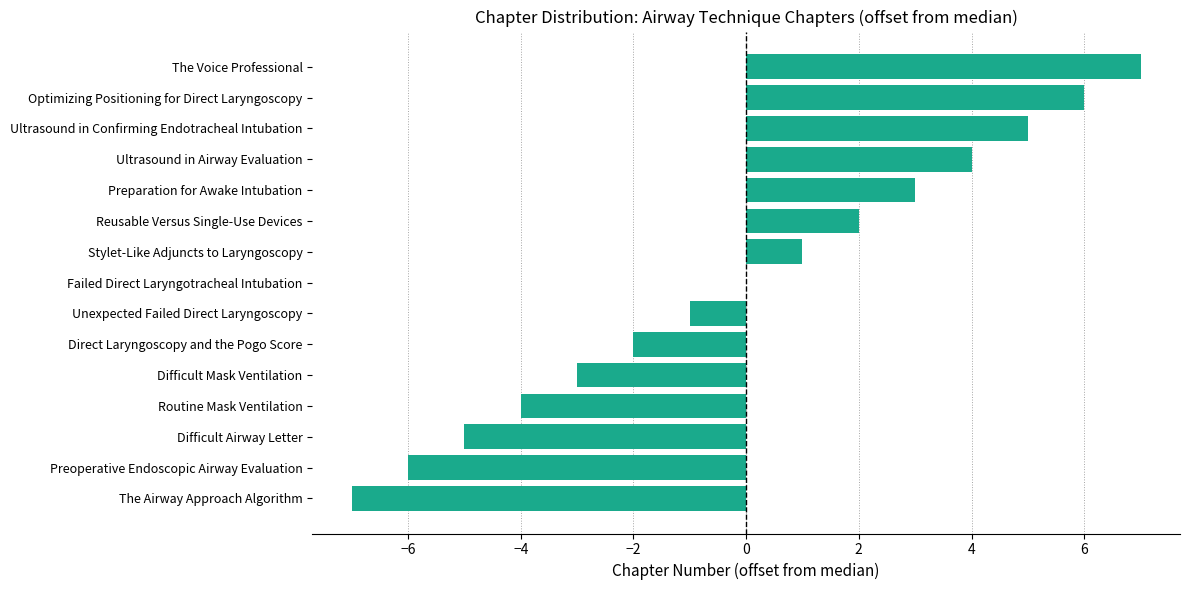

Reading bottom to top, extract all data points from this chart.

The Airway Approach Algorithm=-7	Preoperative Endoscopic Airway Evaluation=-6	Difficult Airway Letter=-5	Routine Mask Ventilation=-4	Difficult Mask Ventilation=-3	Direct Laryngoscopy and the Pogo Score=-2	Unexpected Failed Direct Laryngoscopy=-1	Failed Direct Laryngotracheal Intubation=0	Stylet-Like Adjuncts to Laryngoscopy=1	Reusable Versus Single-Use Devices=2	Preparation for Awake Intubation=3	Ultrasound in Airway Evaluation=4	Ultrasound in Confirming Endotracheal Intubation=5	Optimizing Positioning for Direct Laryngoscopy=6	The Voice Professional=7